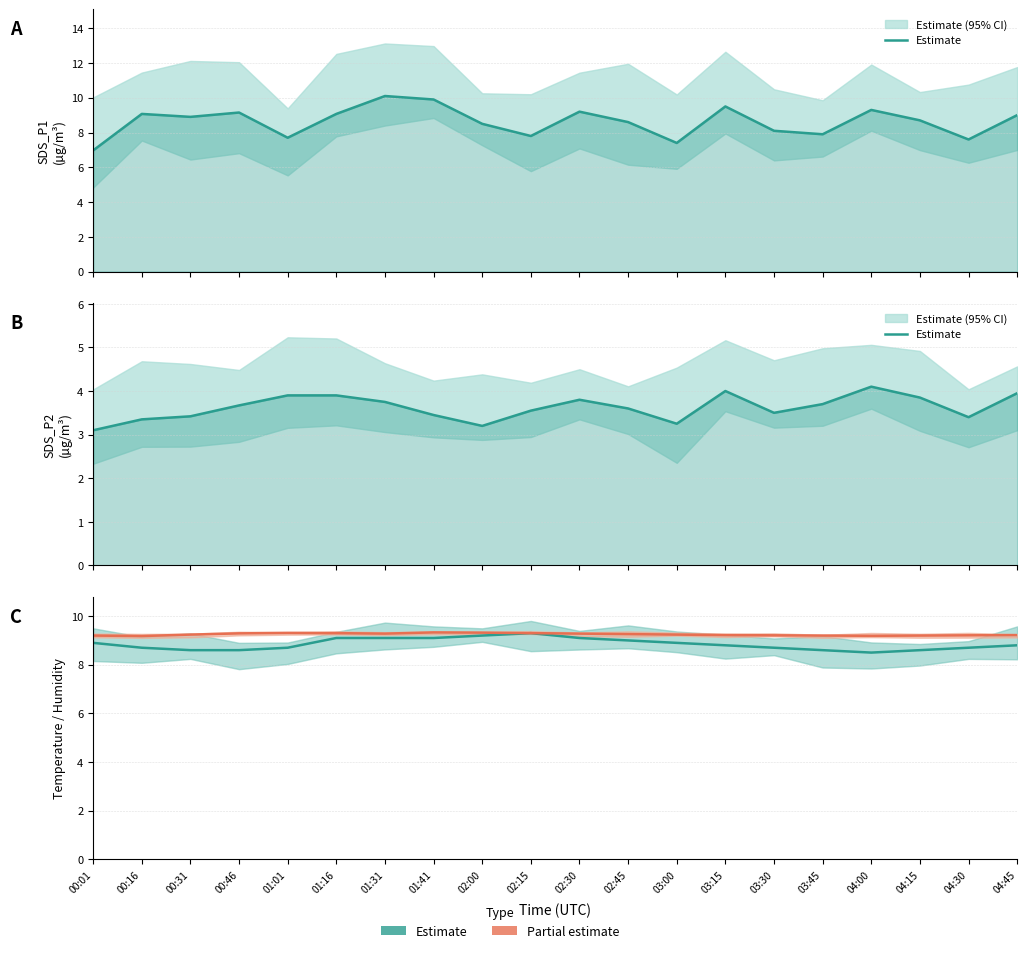

Is the value of Estimate at 03:15 greater than the value of Humidity/10 (%) at 03:30?

No